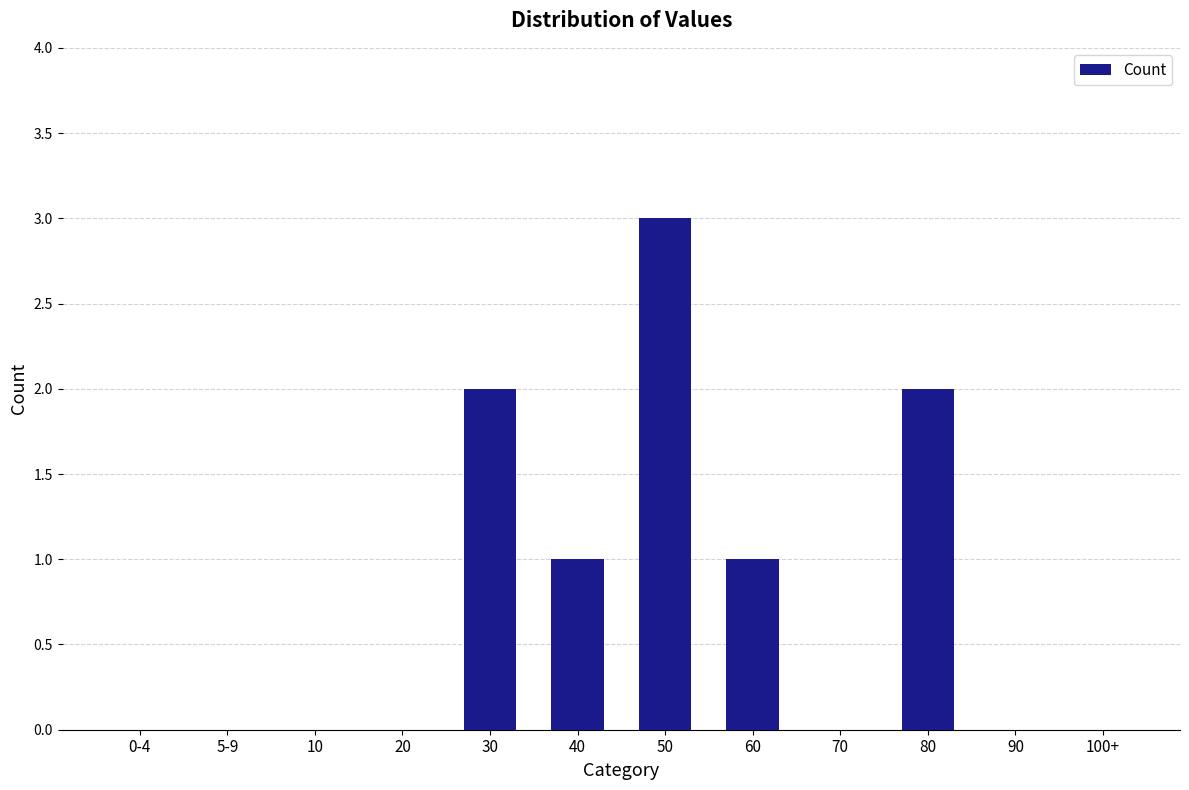

Which has a higher value, 90 or 40?

40